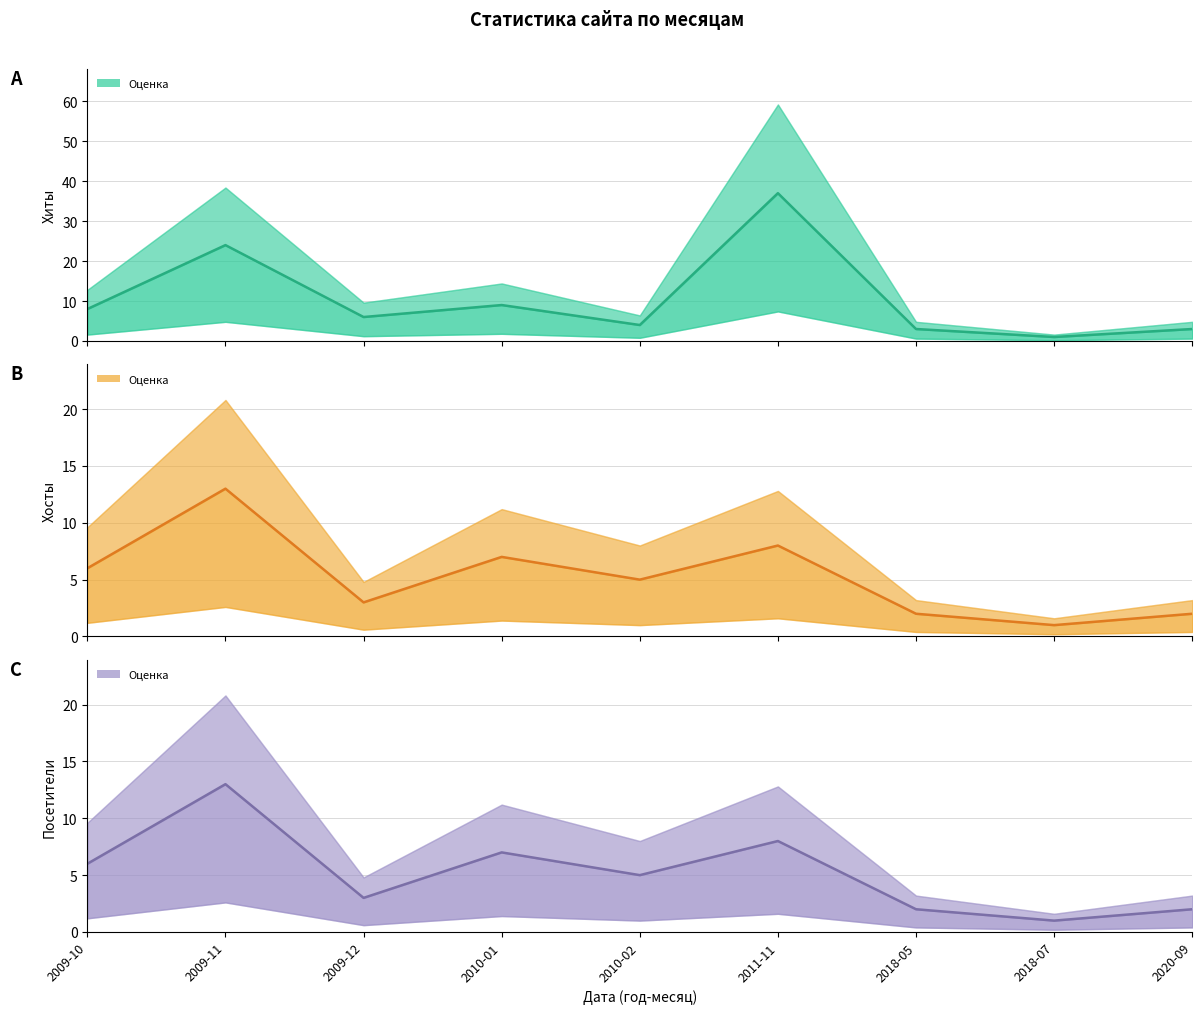

Is it true that Посетители equals 2 at 2010-01?

False